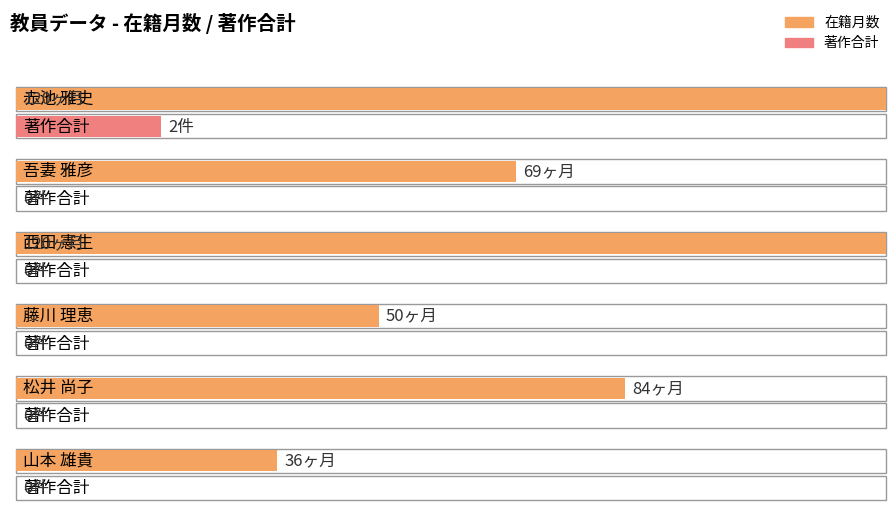

At how many categories does at least one series exceed 73?

3